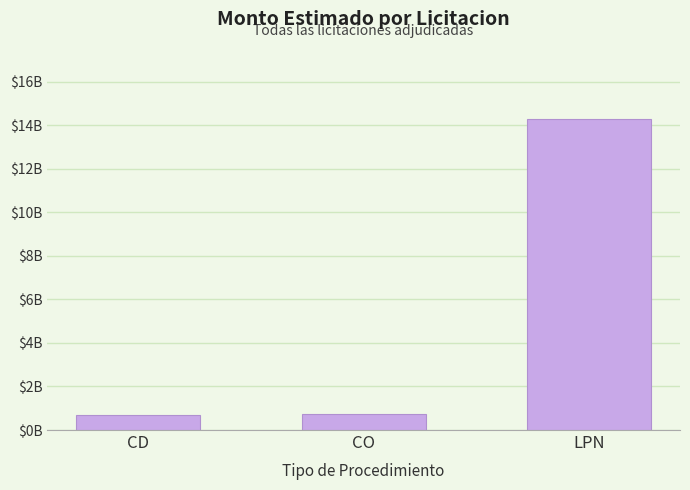

What is the label of the 3rd bar from the left?

LPN